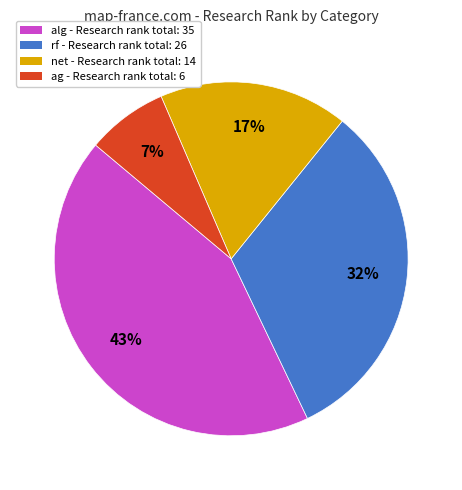

To the nearest percent, what is the average slice percentage?

25%